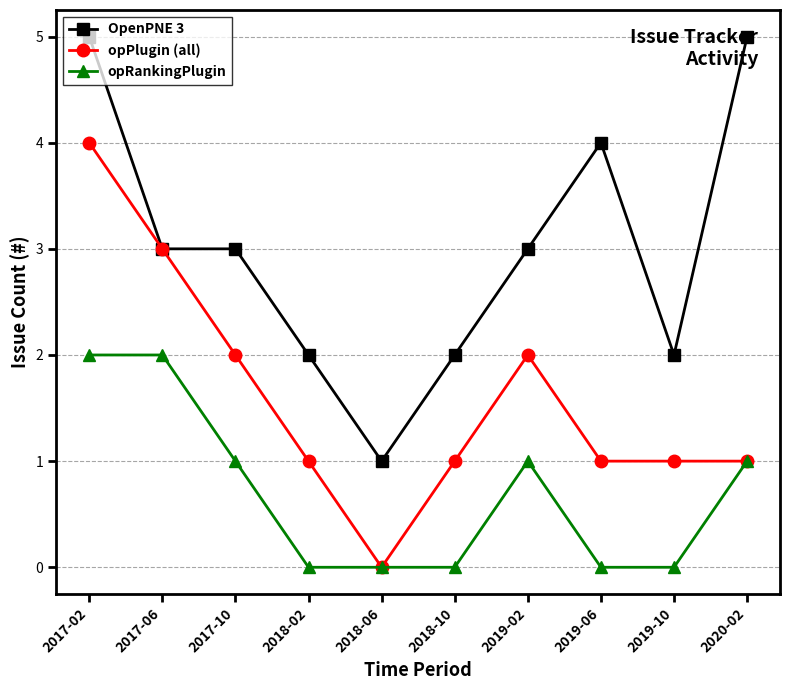

Is it true that opPlugin (all) equals 1 at 2017-10?

False